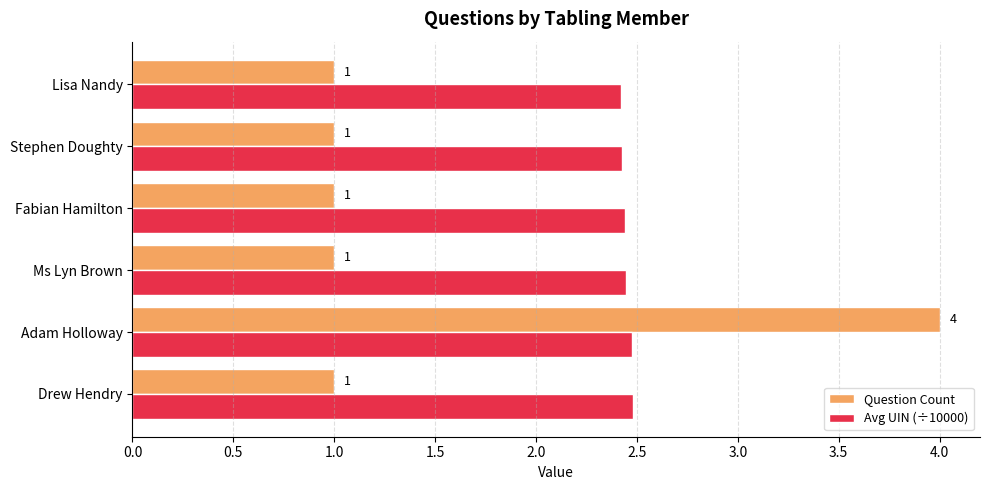

What is the average value of the Question Count series?

1.5